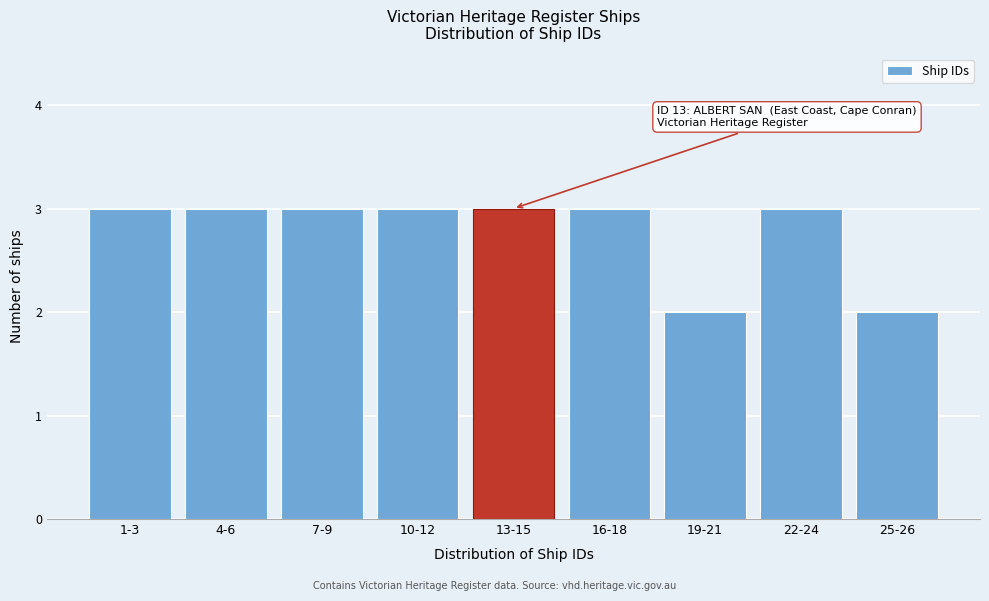

Reading left to right, what are all the values shown in this chart?

3	3	3	3	3	3	2	3	2